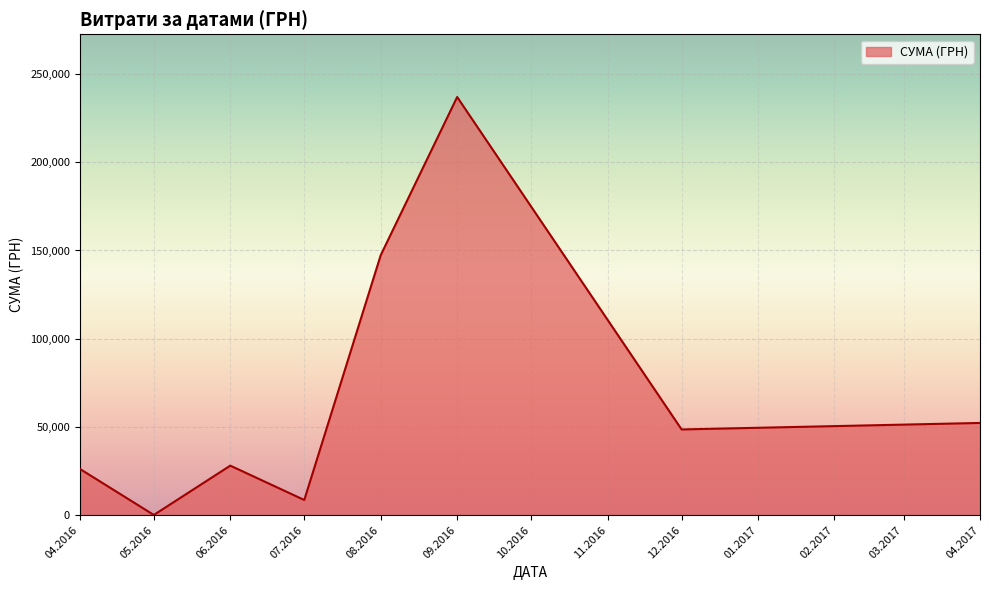

What is the difference between the values at 12.2016 and 06.2016?

20510.6